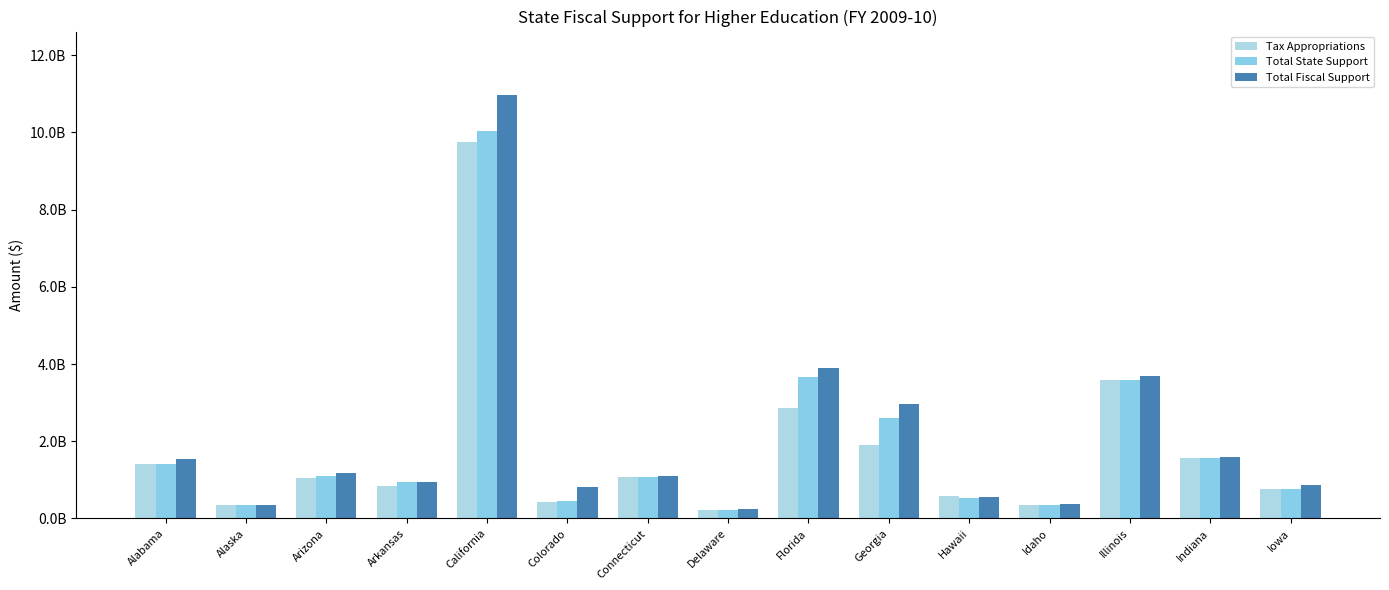

Are the bars grouped side by side (vs. stacked)?

Yes